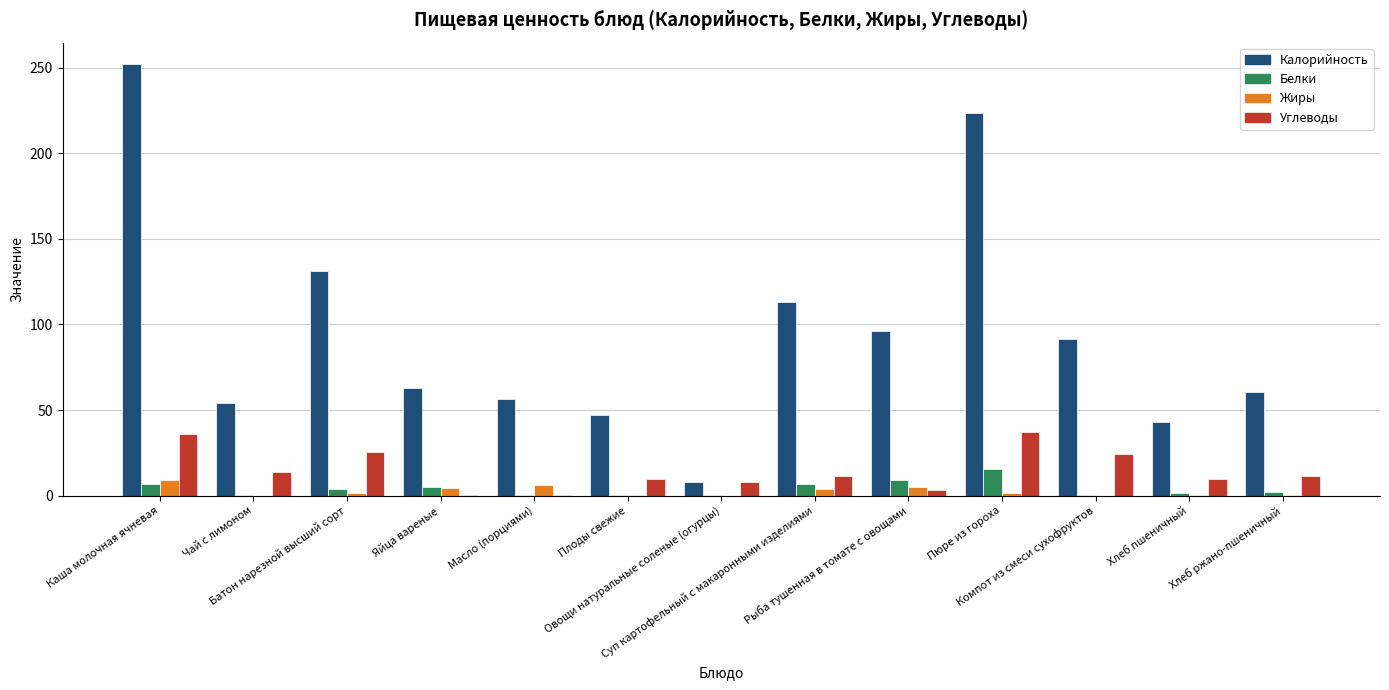

What is the sum of all Калорийность values?

1238.6